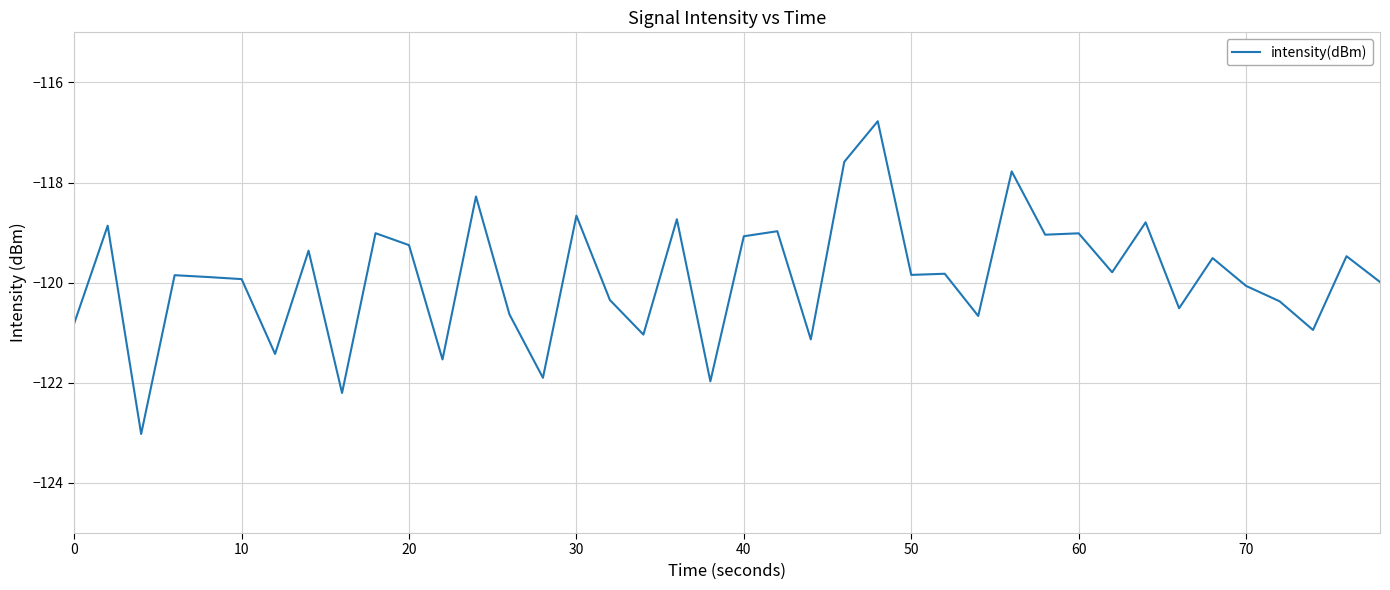

What is the smallest value displayed?

-123.0